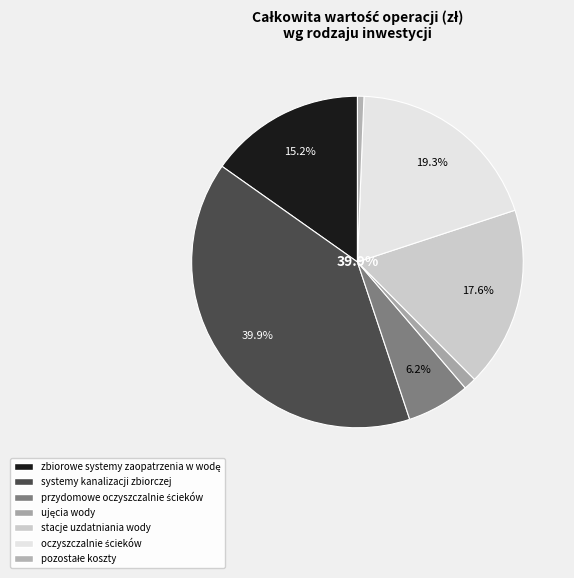

How many segments does this pie chart have?

7